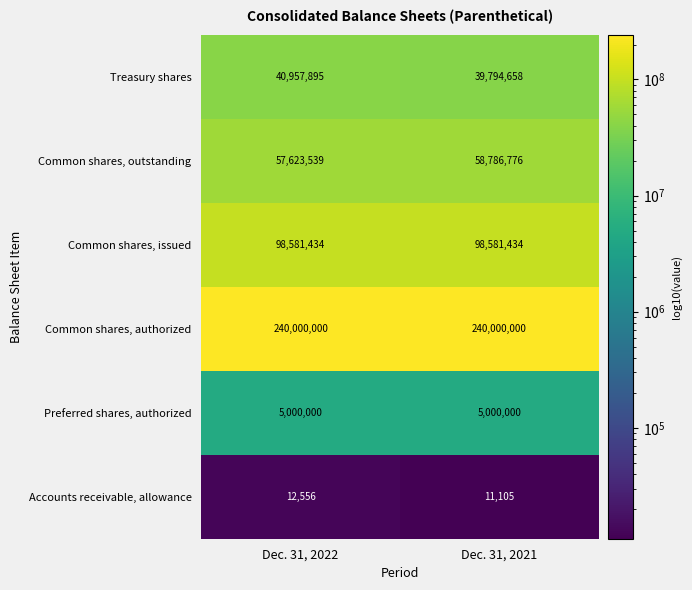

What is the sum of all Accounts receivable, allowance values?

23661